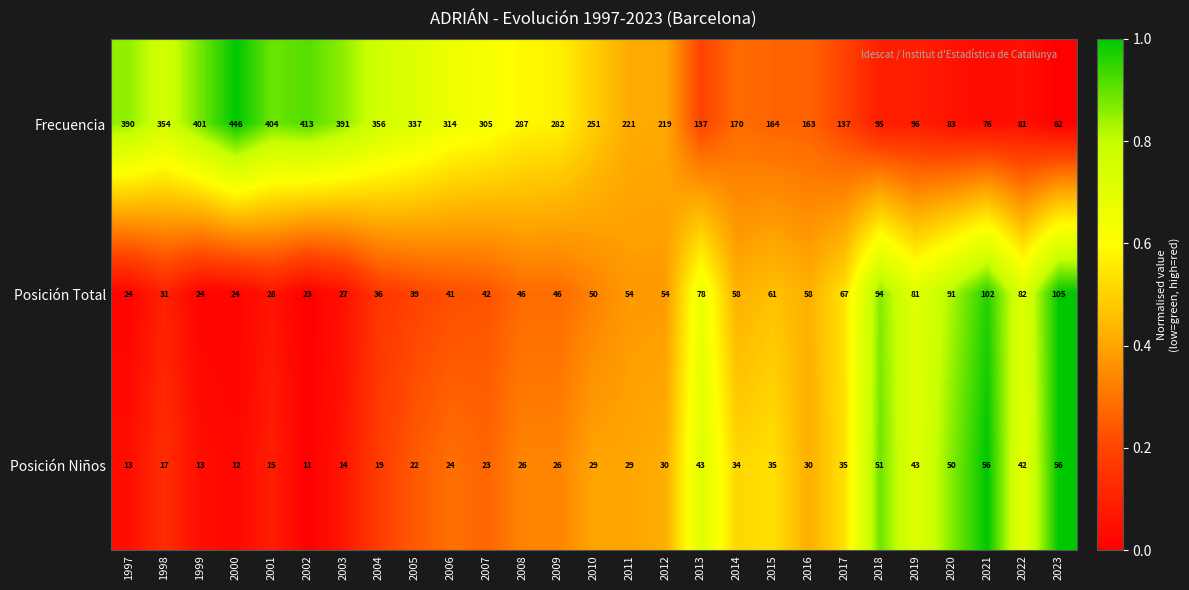

The Posición Total series shows 38 at 2014. True or false?

False